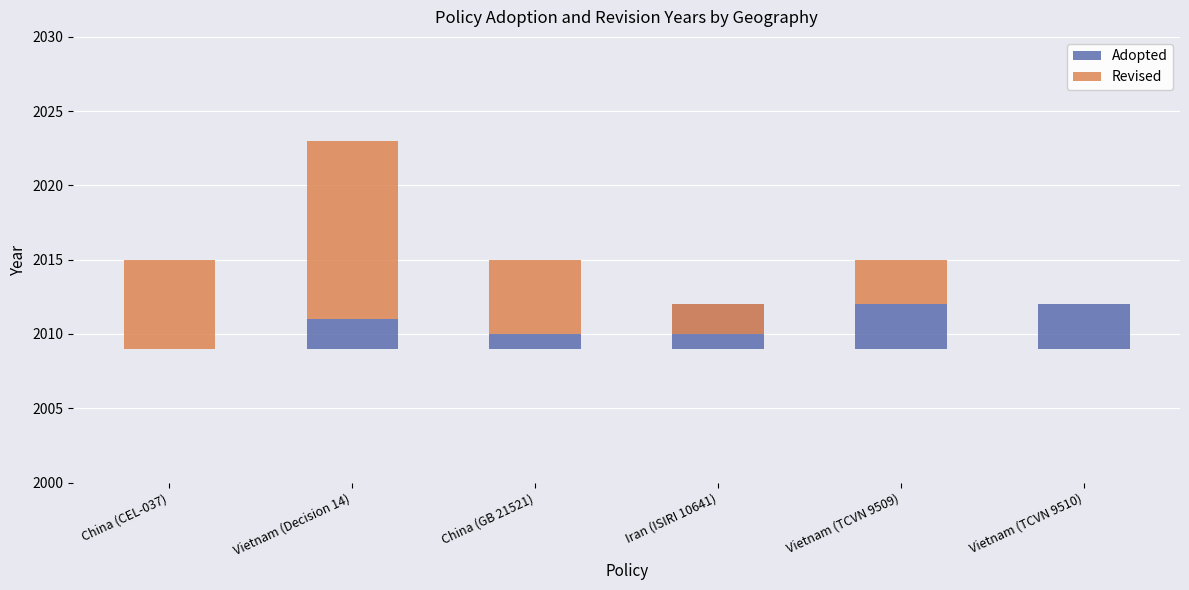

How many bars are there in total?

12